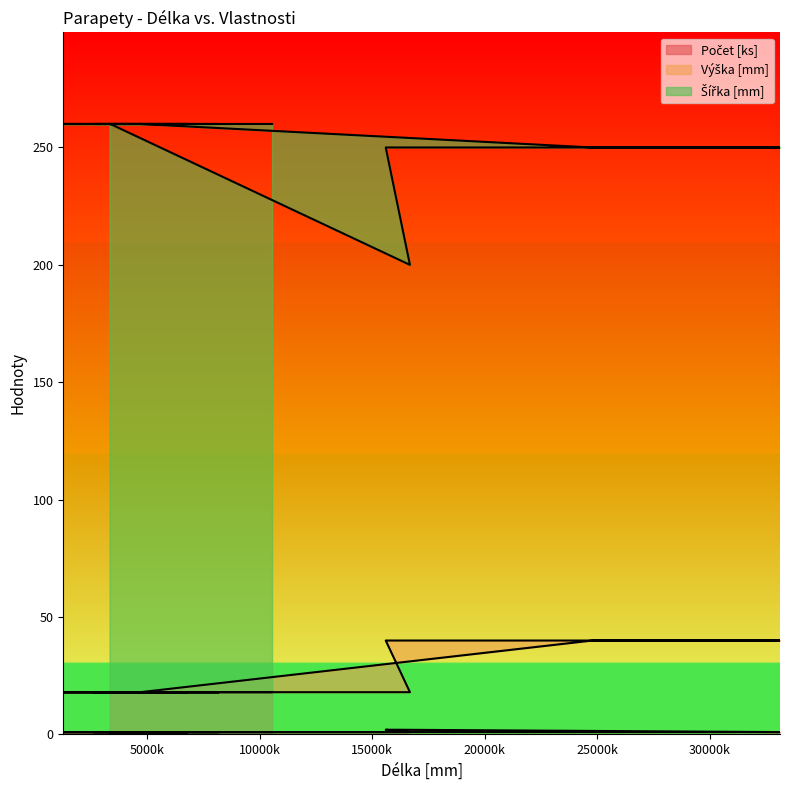

True or false: Šířka [mm] and Počet [ks] intersect in this chart.

False